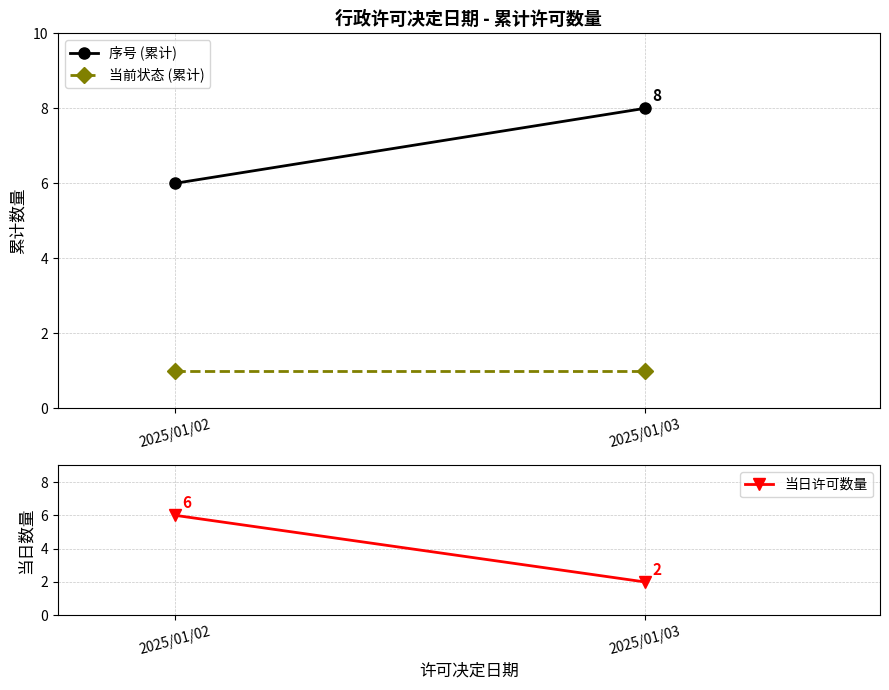

What are all the series names shown in the legend?

序号 (累计), 当前状态 (累计), 当日许可数量